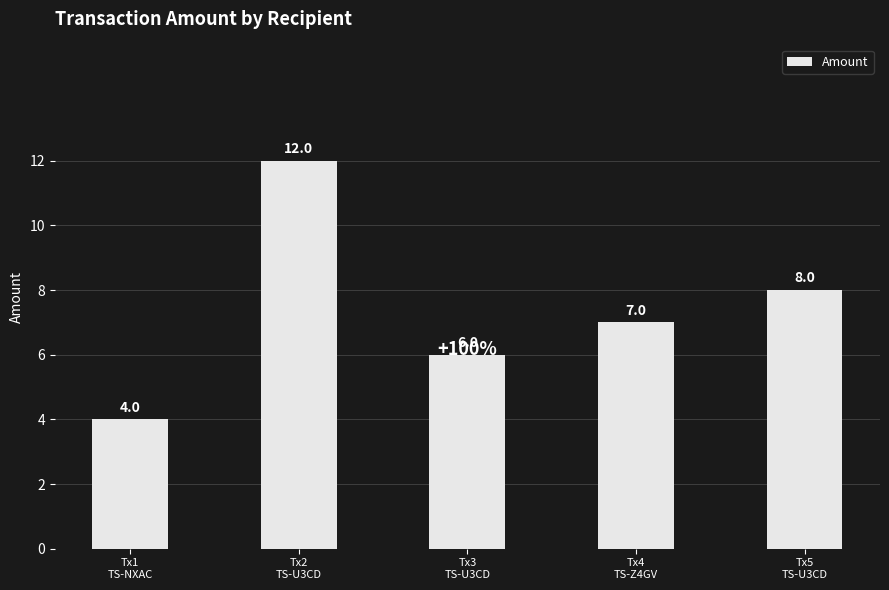

Rank the categories by value from highest to lowest.

Tx2
TS-U3CD, Tx5
TS-U3CD, Tx4
TS-Z4GV, Tx3
TS-U3CD, Tx1
TS-NXAC